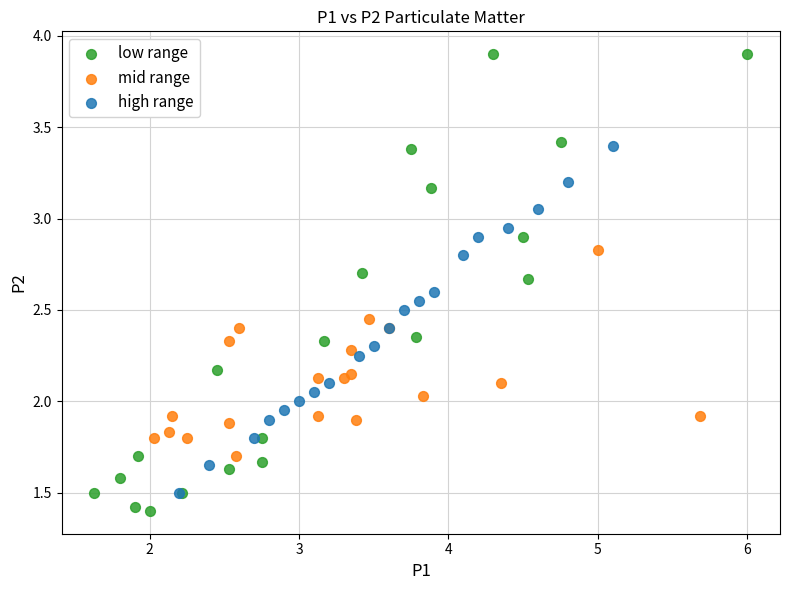

Which series has the largest Y range (max minus min)?

low range